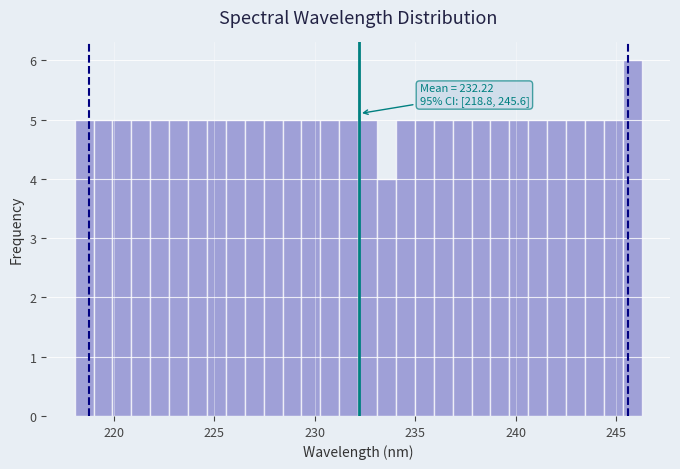

Read against the x-axis, roughly where is the centre of the tallest bar?

246.0